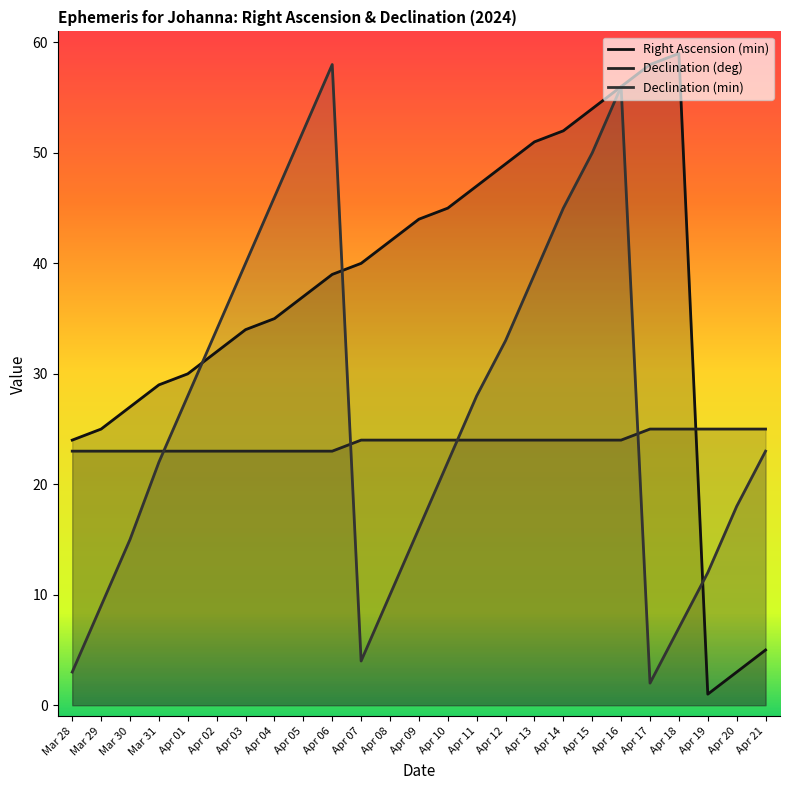

Does the chart have visible grid lines?

No